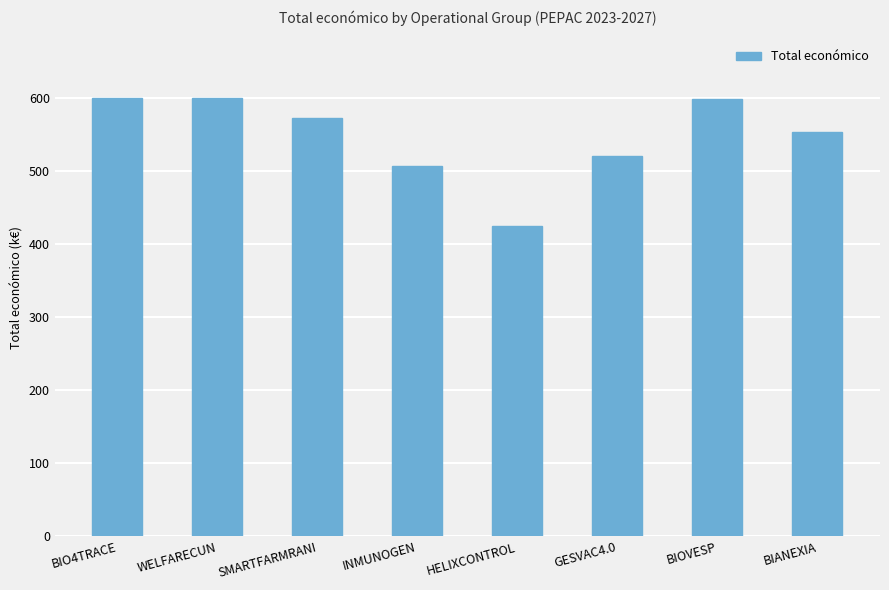

What is the sum of the values at GESVAC4.0 and BIOVESP?

1118201